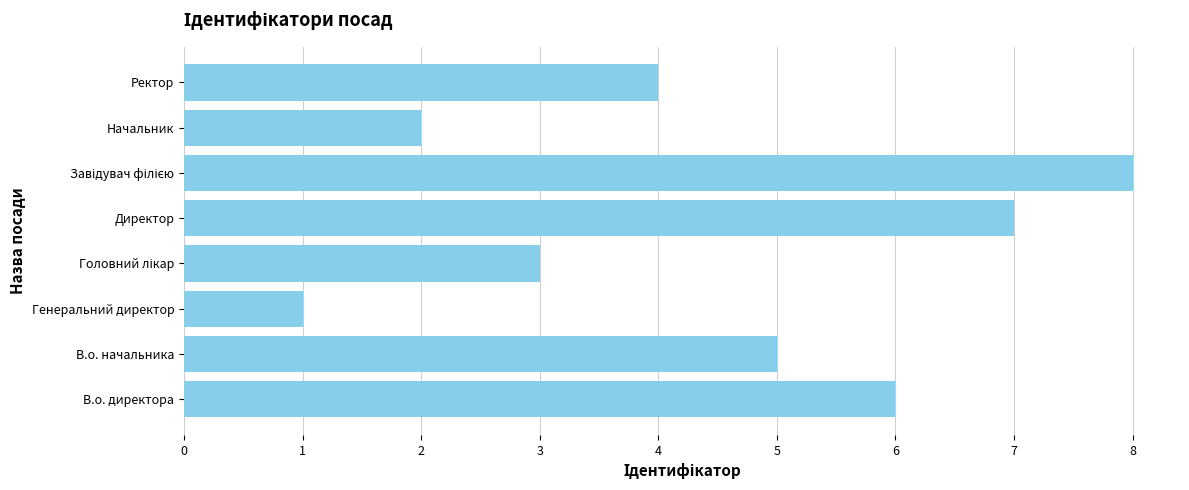

Read the value at В.о. директора.

6